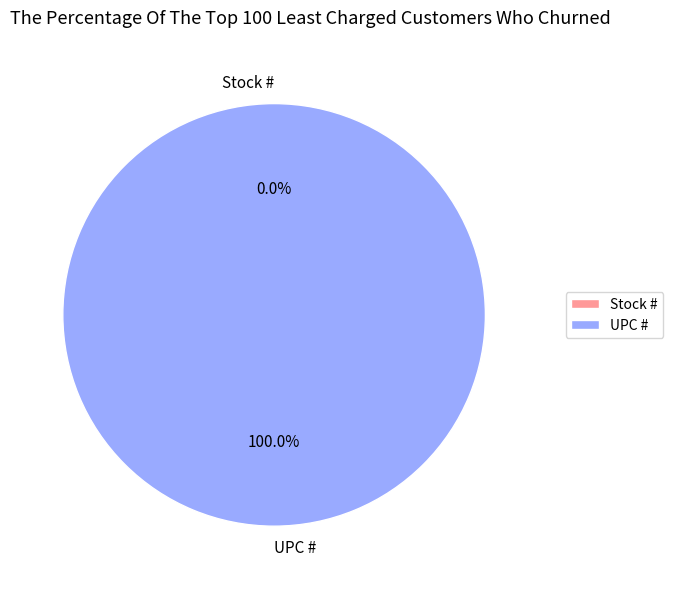

Is there a majority slice in this chart?

Yes